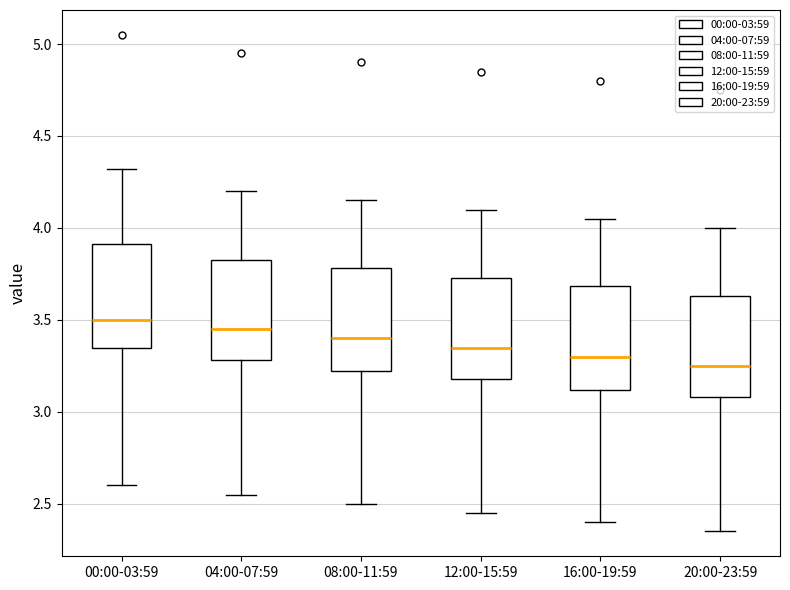

Reading left to right, read every box against the y-axis: the position of its median line, the range the box covers, and the ends of its whiskers. The values are not printed on the chart, so give them approximately, as read against the axis.

00:00-03:59: median 3.50, box 3.35 to 3.90, whiskers 2.60 to 4.30
04:00-07:59: median 3.45, box 3.30 to 3.85, whiskers 2.55 to 4.20
08:00-11:59: median 3.40, box 3.20 to 3.80, whiskers 2.50 to 4.15
12:00-15:59: median 3.35, box 3.20 to 3.75, whiskers 2.45 to 4.10
16:00-19:59: median 3.30, box 3.10 to 3.70, whiskers 2.40 to 4.05
20:00-23:59: median 3.25, box 3.10 to 3.65, whiskers 2.35 to 4.00